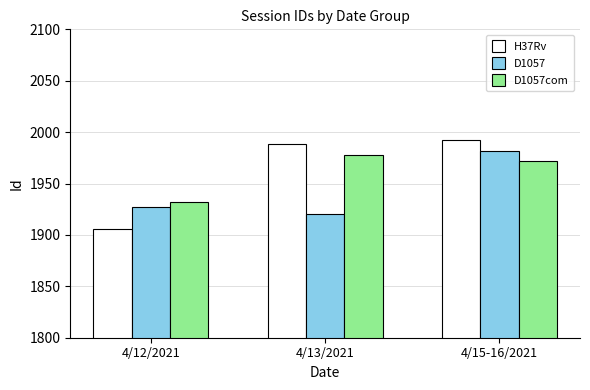

The value of H37Rv at 4/12/2021 is 1906. True or false?

True